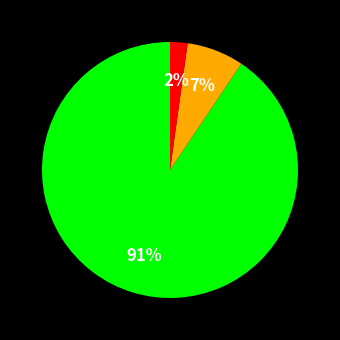

Is there any slice that represents more than half of the pie?

Yes